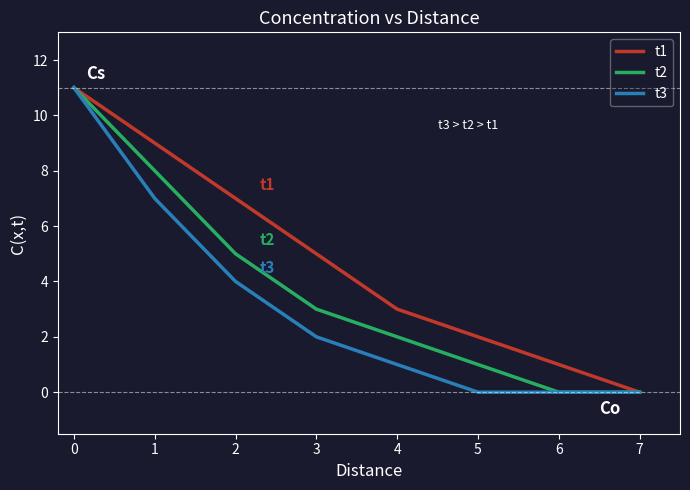

At how many categories does at least one series exceed 6?

3